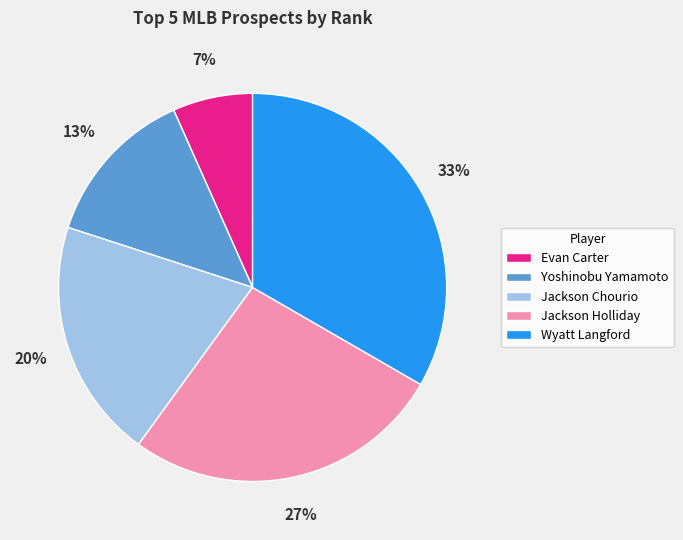

Is it true that Jackson Chourio is 20% of the pie?

True